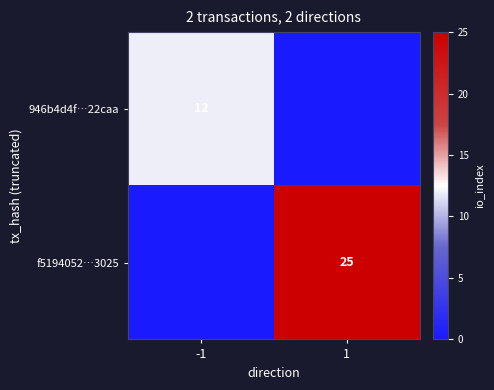

Which category has the highest value across all series?

1